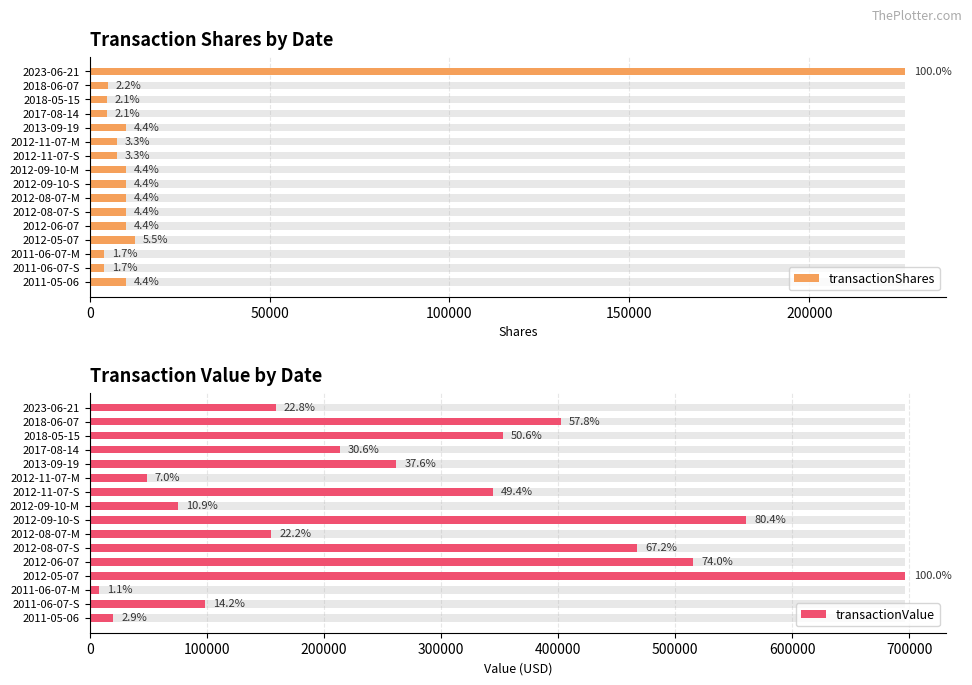

What is the minimum value shown in the chart?

3940